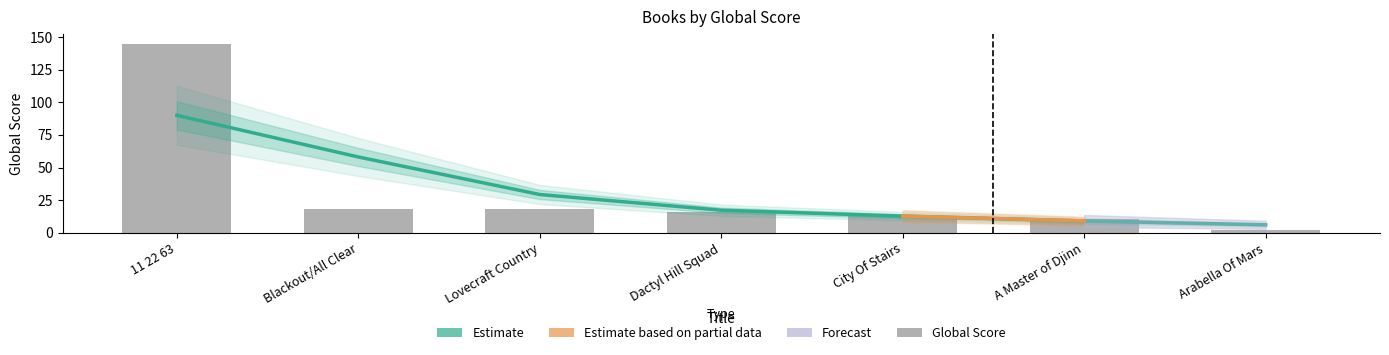

Count the number of categories in the chart.

7